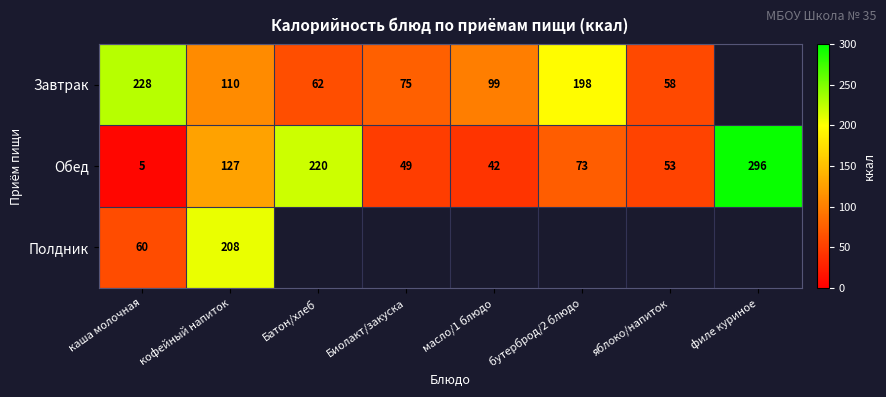

List the labels in order of Обед value, smallest first.

каша молочная, масло/1 блюдо, Биолакт/закуска, яблоко/напиток, бутерброд/2 блюдо, кофейный напиток, Батон/хлеб, филе куриное